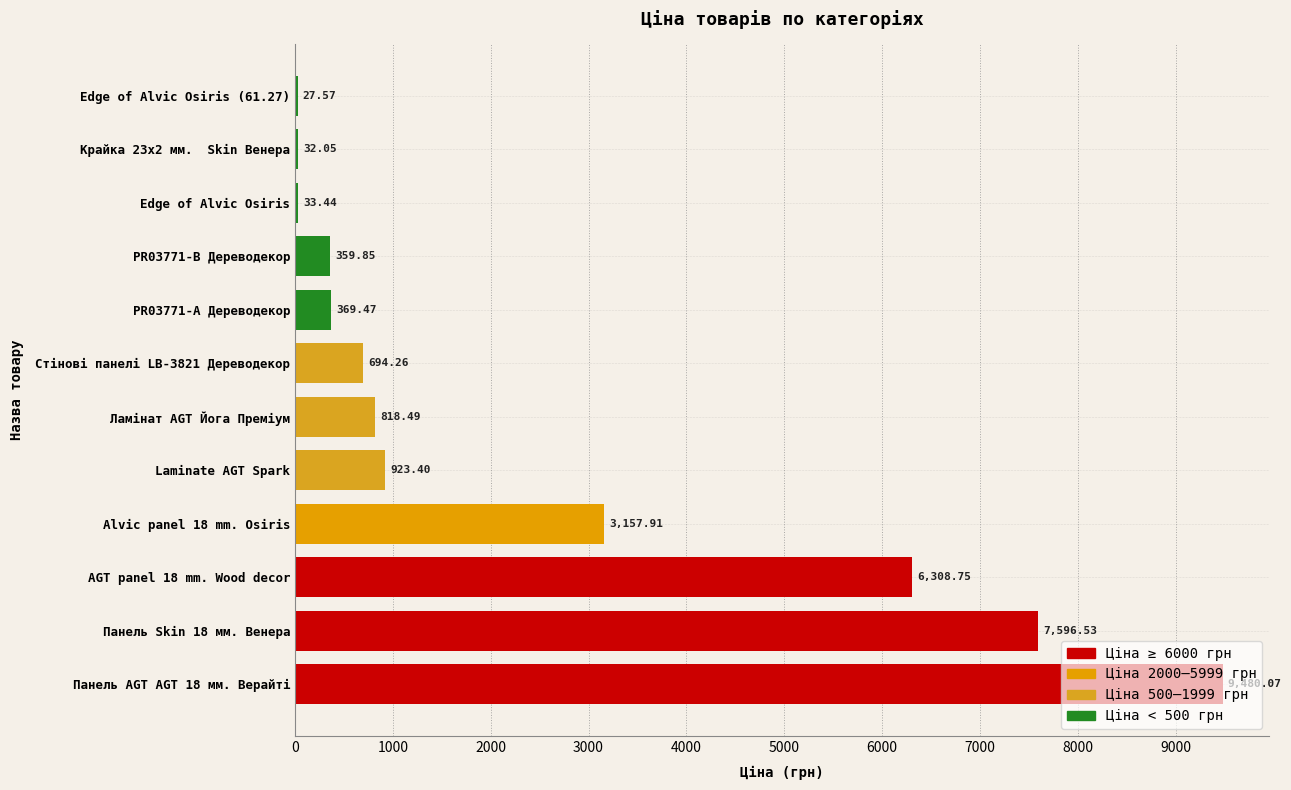

How many series are shown in this chart?

1